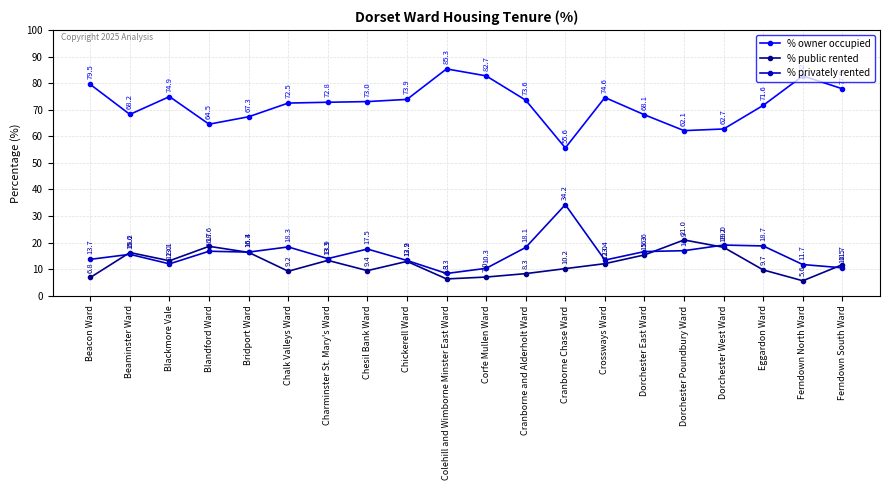

What is the value of the % privately rented point at the 11th from the left?

10.3